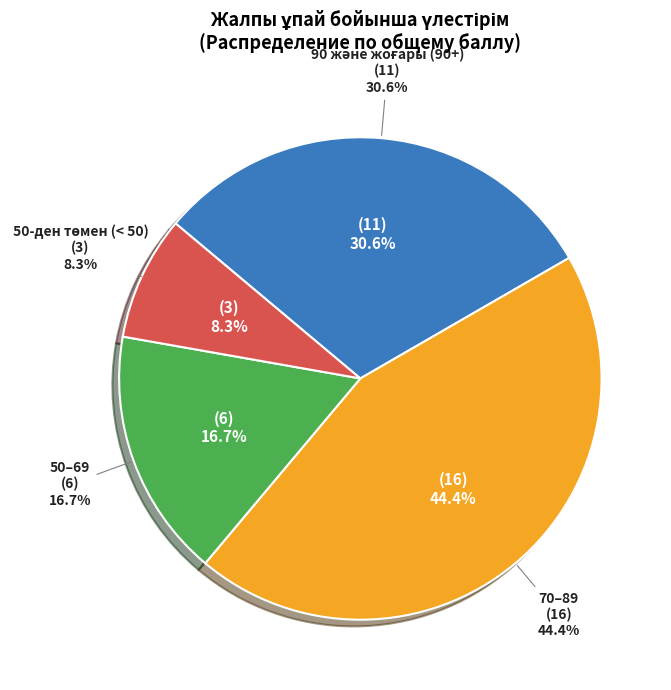

Is Курмангали the majority of the pie?

No